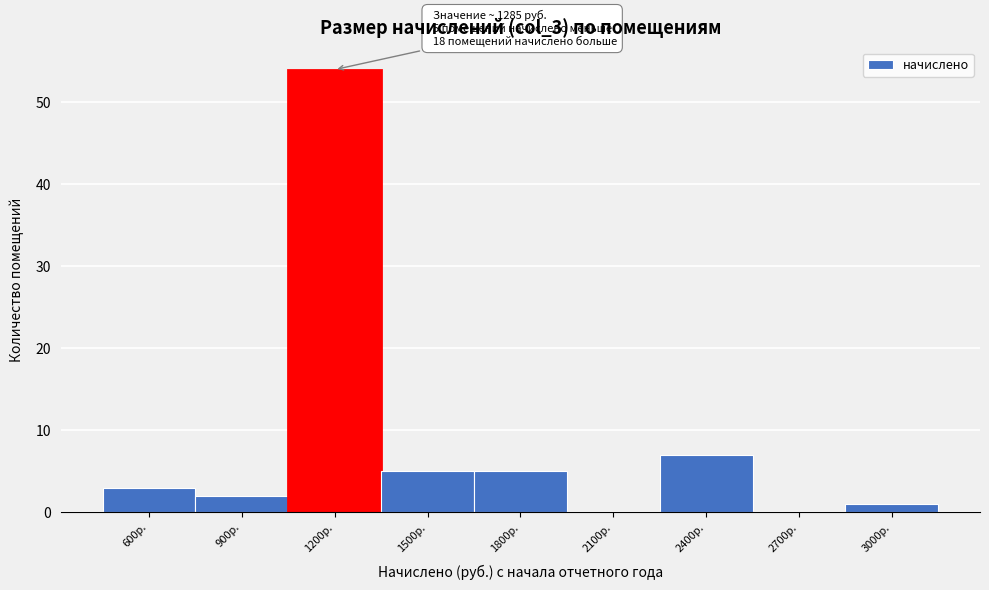

Reading left to right, transcribe all the data shown in this chart.

600р.=3	900р.=2	1200р.=54	1500р.=5	1800р.=5	2100р.=0	2400р.=7	2700р.=0	3000р.=1